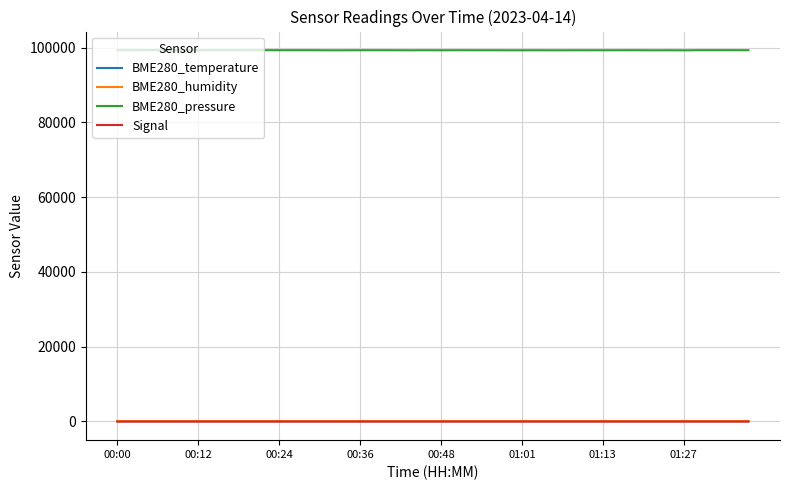

What is the maximum value shown in the chart?

99376.7